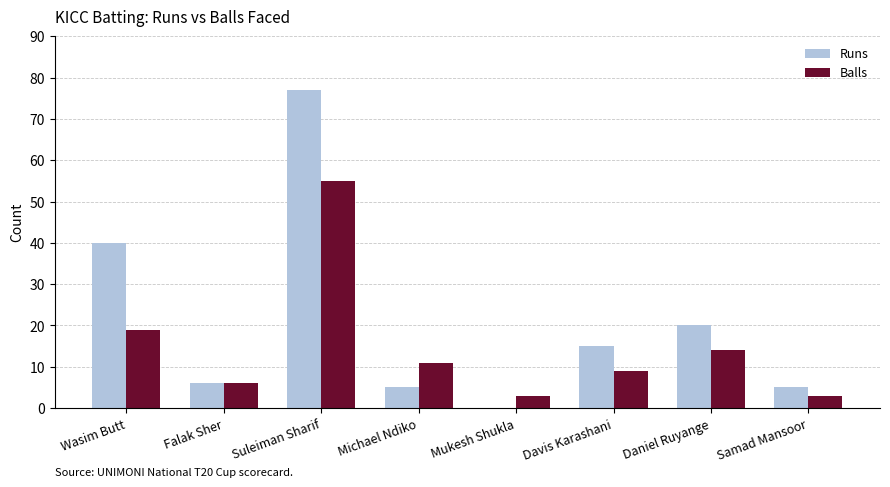

What value does the Balls series have at Falak Sher, to the nearest 10?

10